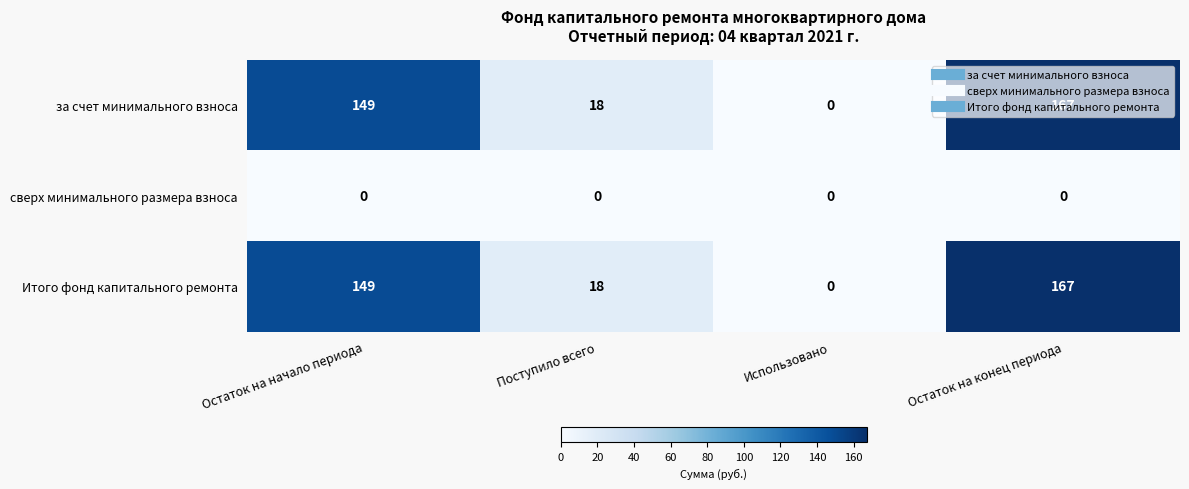

What is the difference between the highest and lowest values at Остаток на начало периода?

149